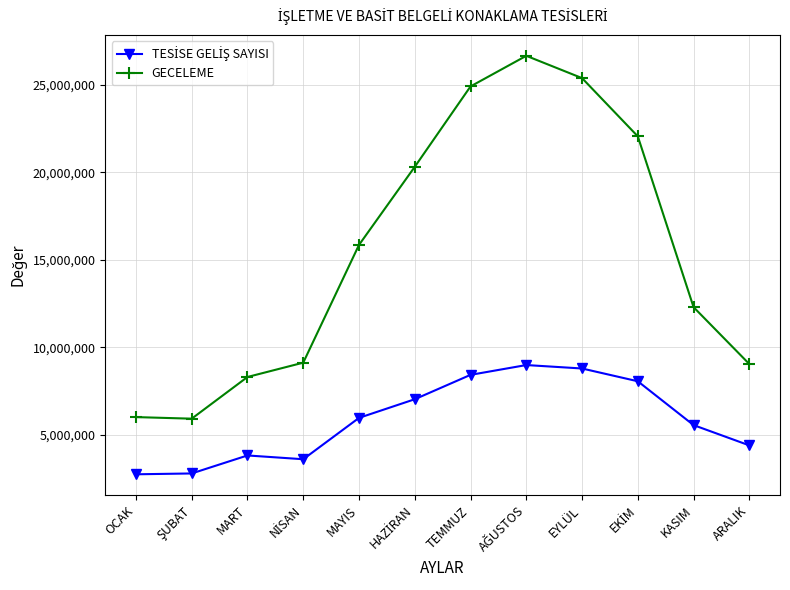

What is the label of the 2nd point from the right?

KASIM